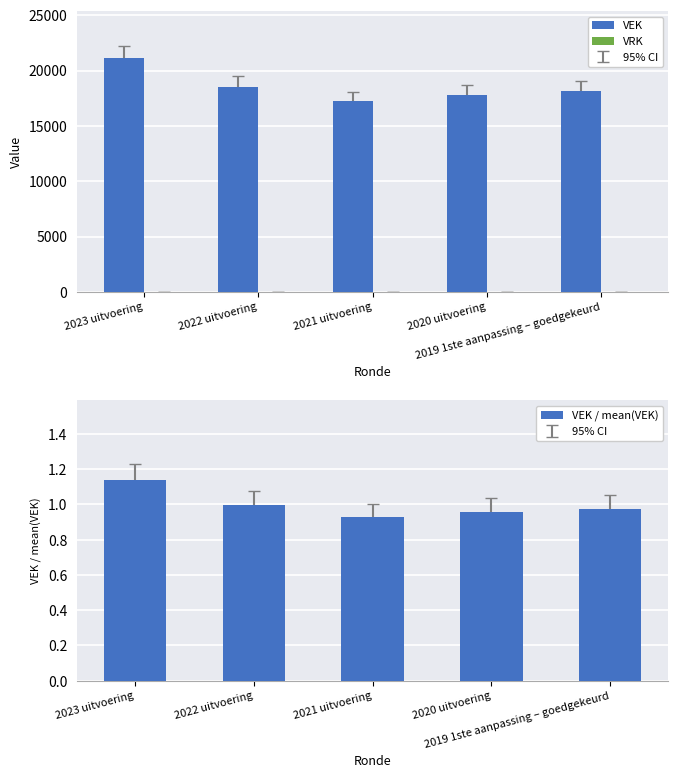

Between 2022 uitvoering and 2020 uitvoering, which series saw the biggest shift?

VEK